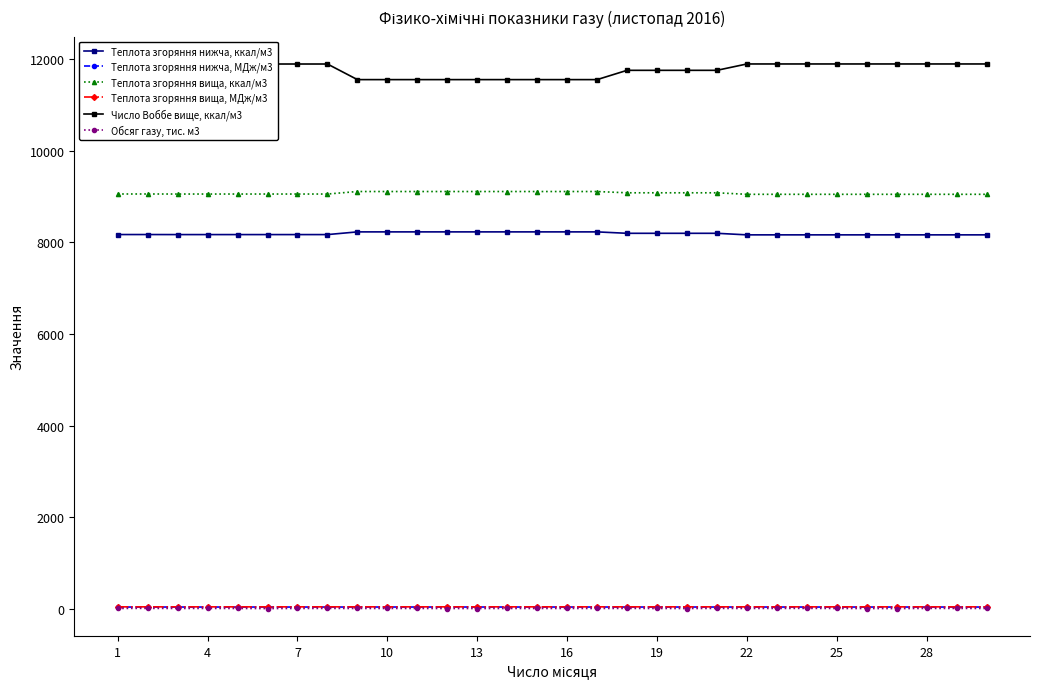

What is the difference between the second highest and second lowest values in the Обсяг газу, тис. м3 series?

4.0